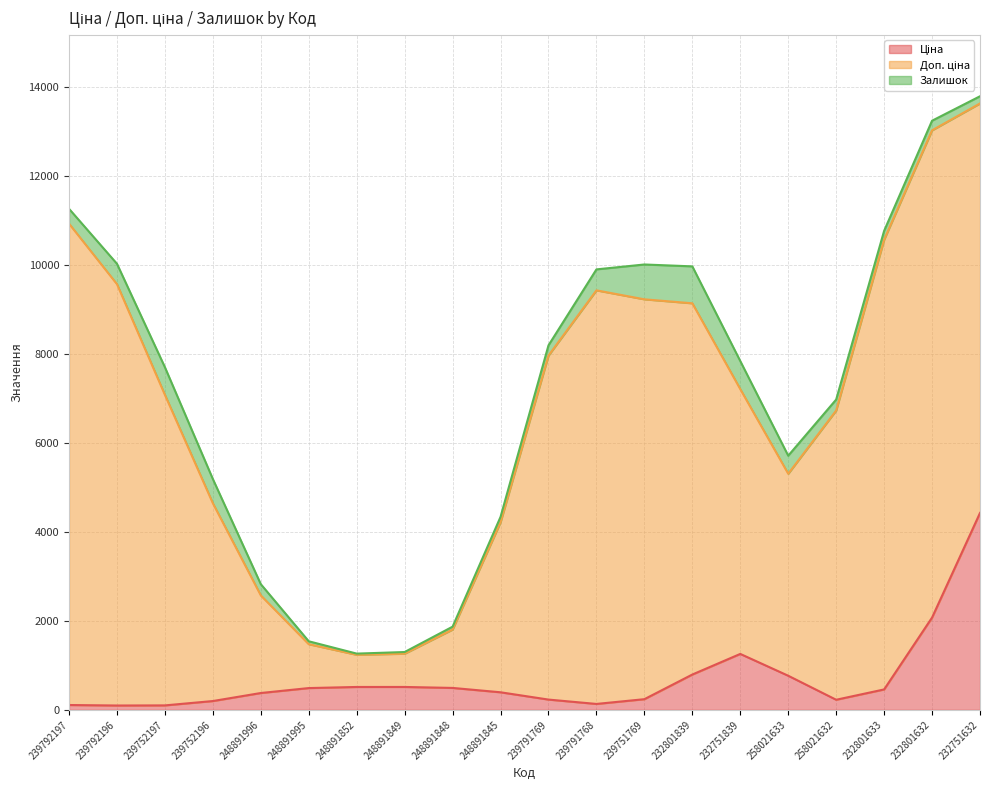

Between 248891845 and 232801839, which series saw the biggest shift?

Доп. ціна